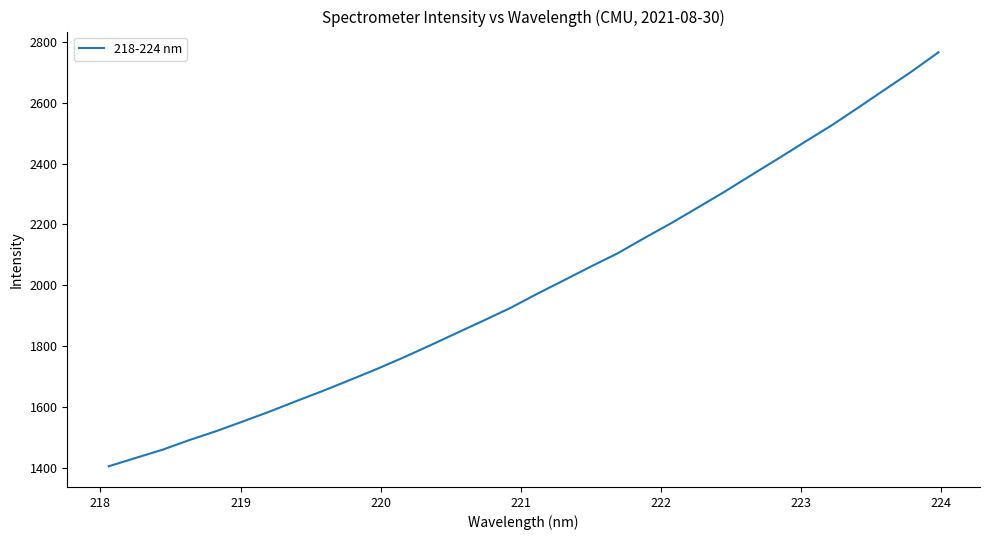

How many lines are shown in the chart?

1